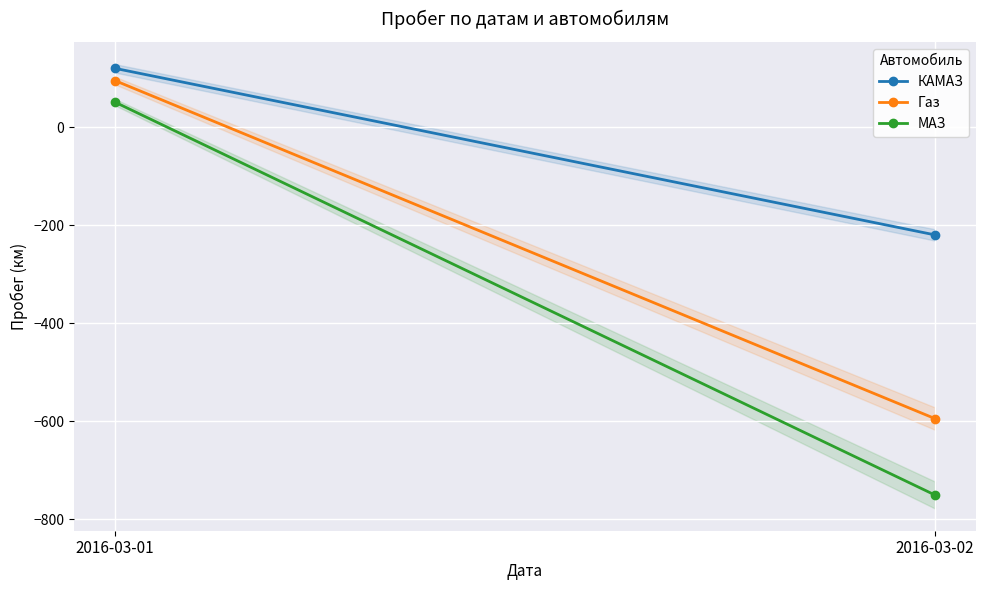

What is the difference between the maximum and minimum values in the КАМАЗ series?

340